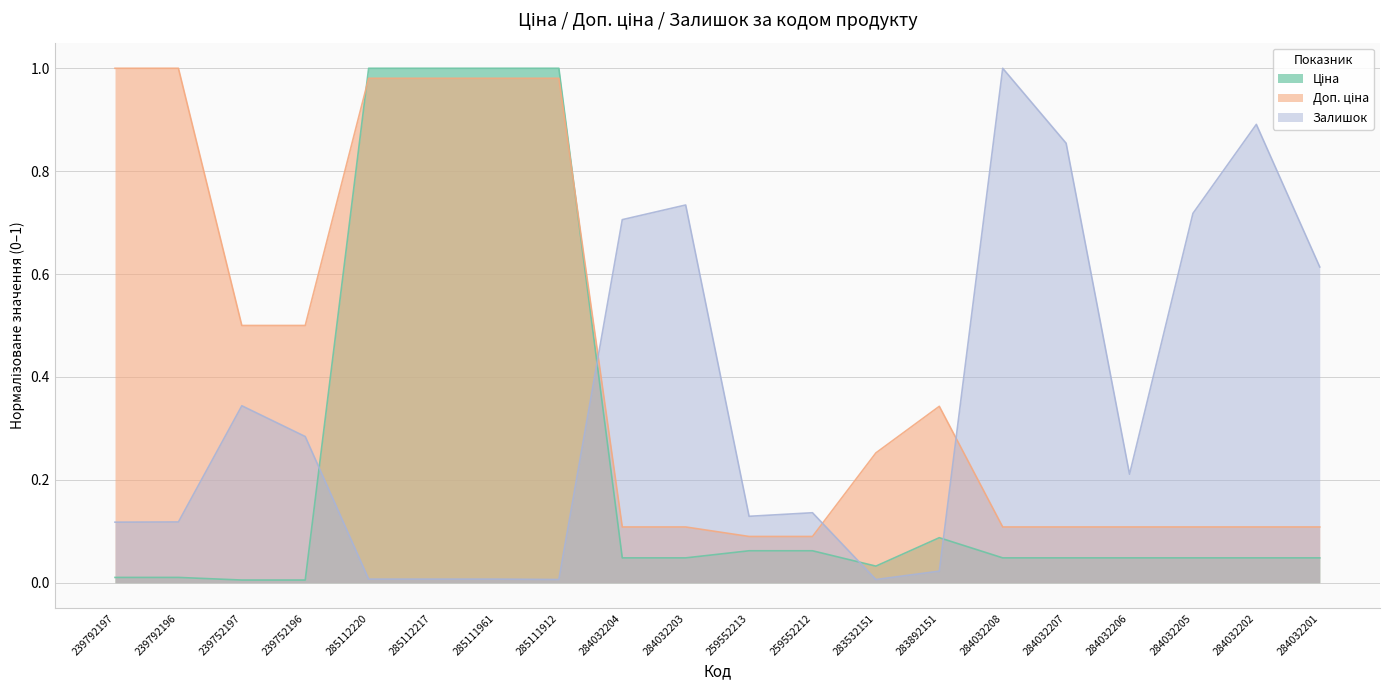

What is the maximum value for Залишок?

1.0